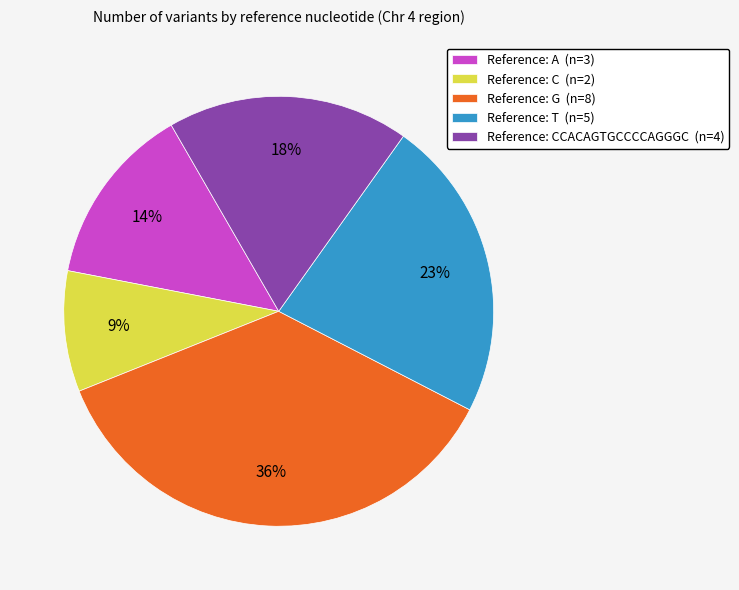

To the nearest percent, what percentage of the pie is Reference: T (n=5)?

23%